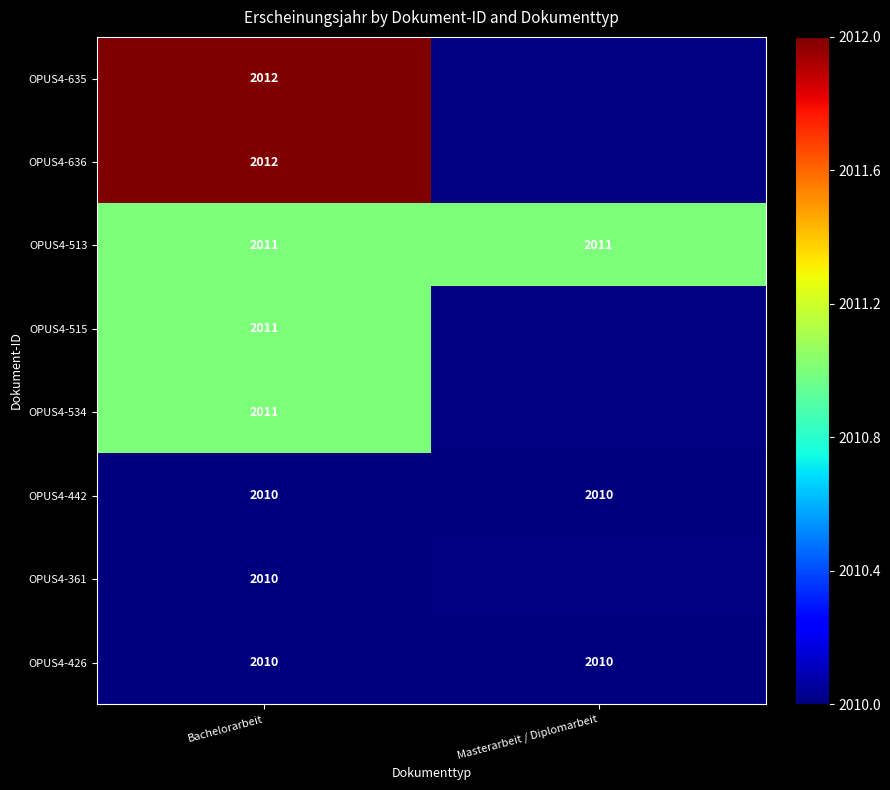

What is the total value across all series at Bachelorarbeit?

16087